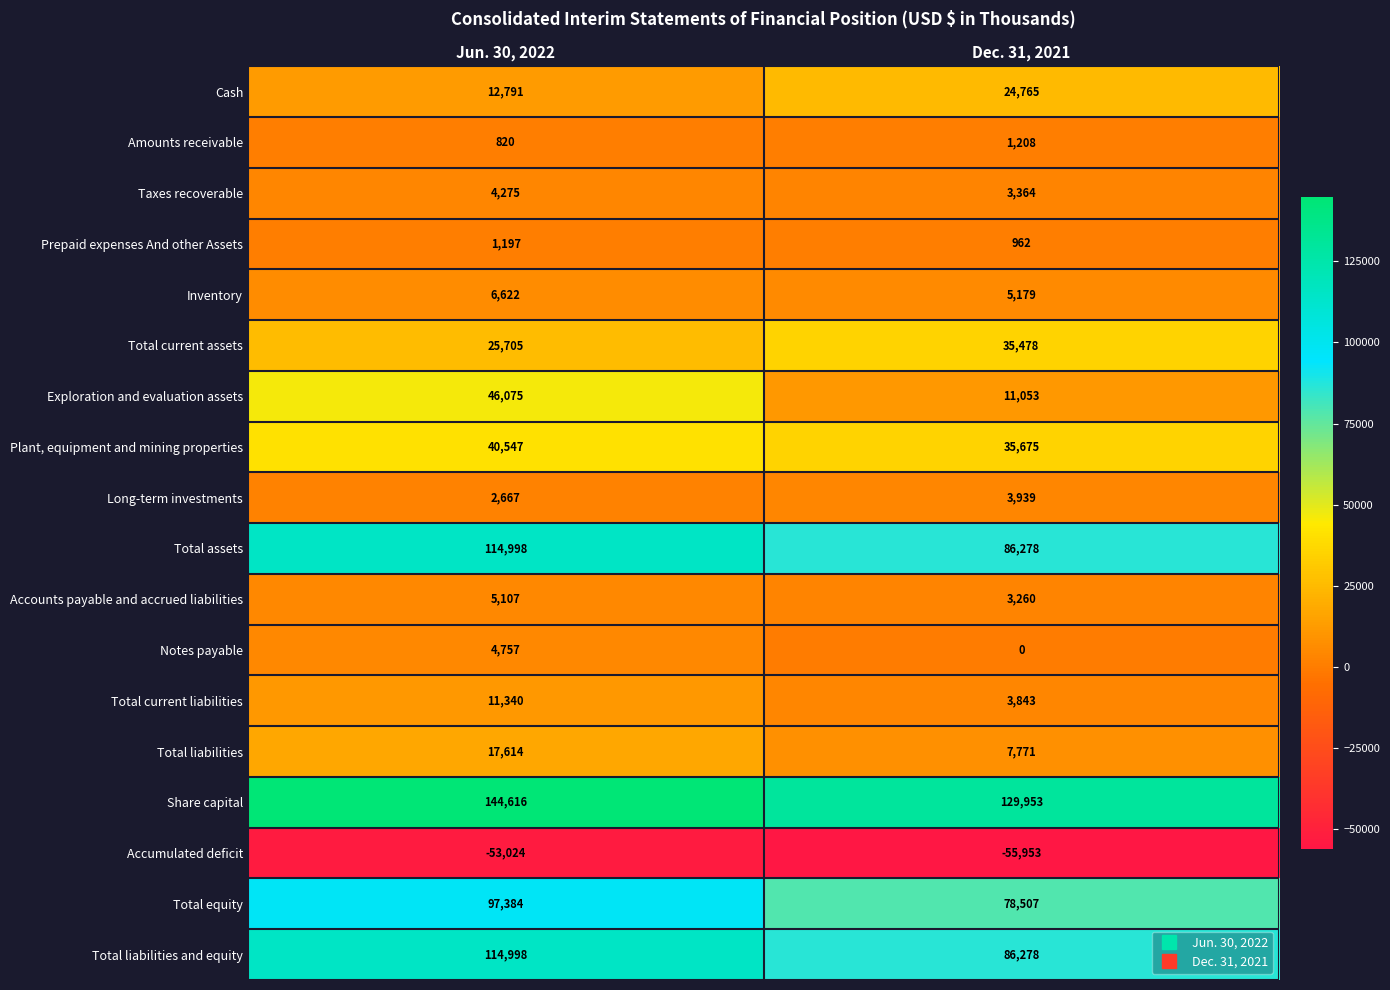

The Prepaid expenses And other Assets series shows 962 at Dec. 31, 2021. True or false?

True